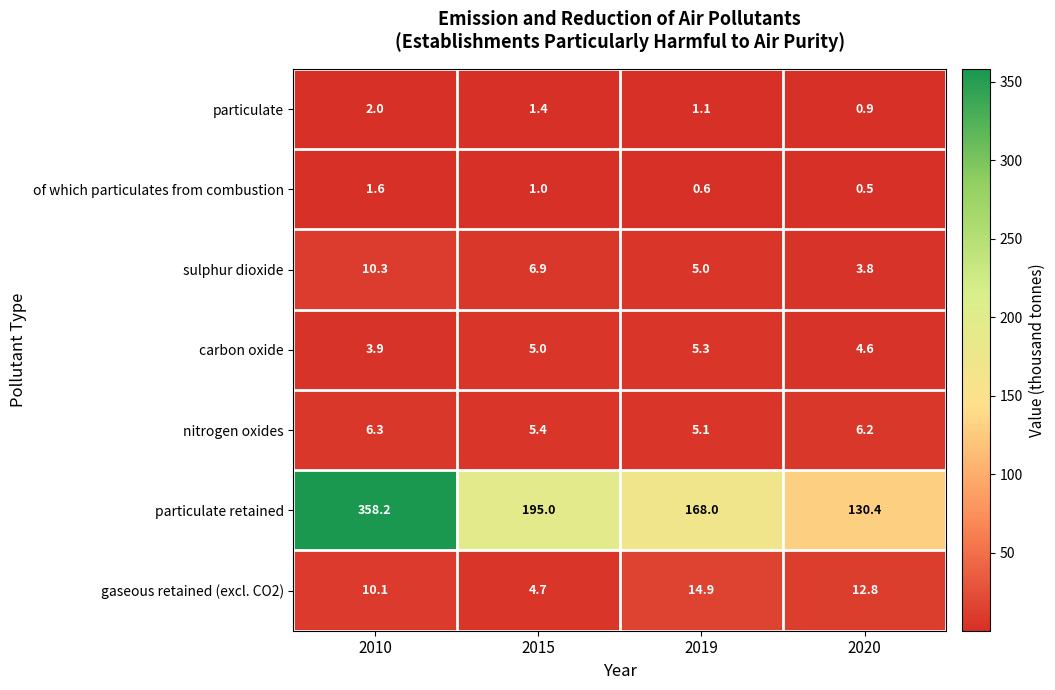

At which label is sulphur dioxide closest to 7?

2015